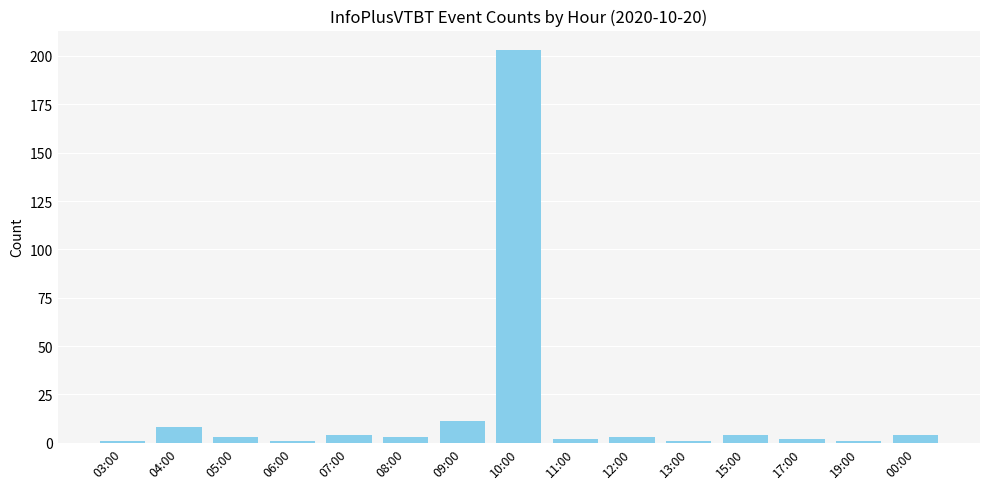

What is the maximum value shown in the chart?

203